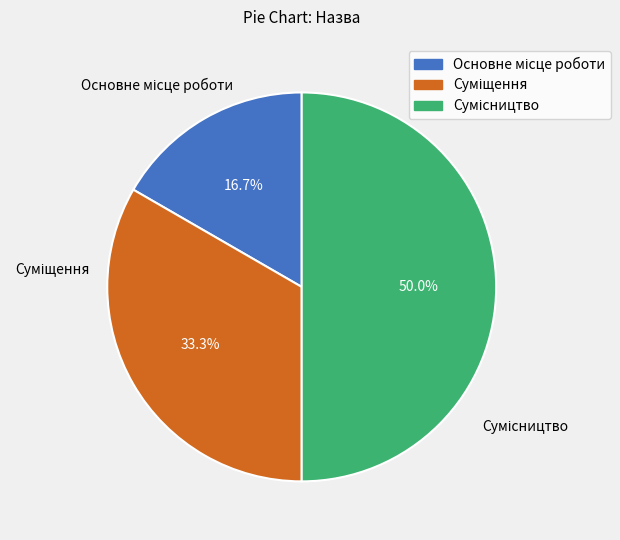

What is the smallest slice in the pie chart?

Основне місце роботи